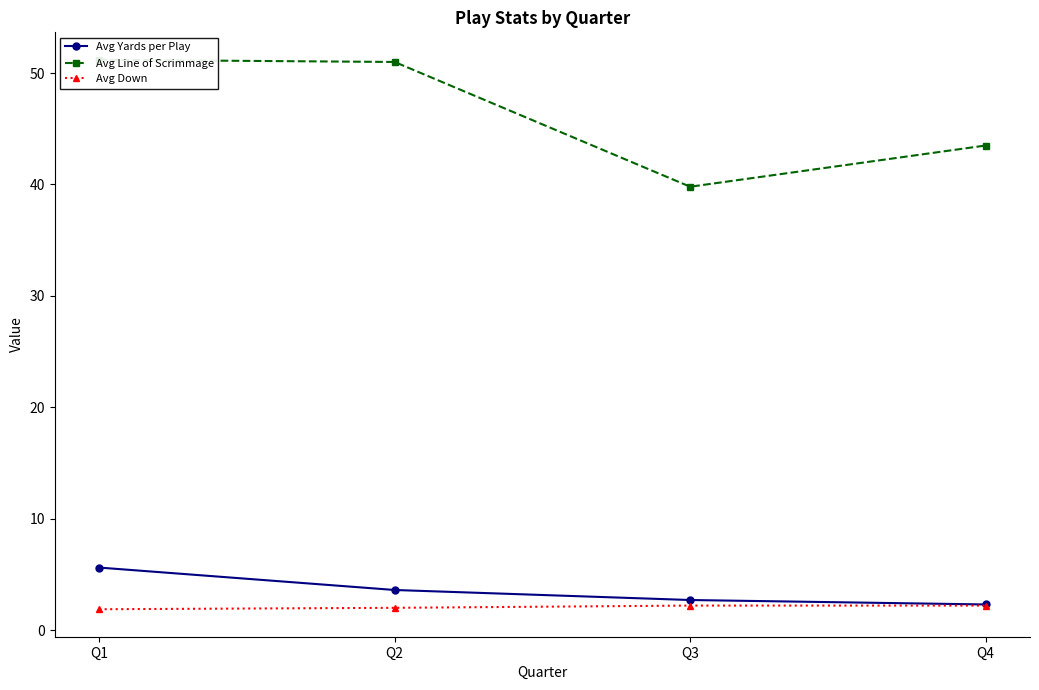

What is the sum of the Avg Line of Scrimmage values at Q2 and Q4?

94.5